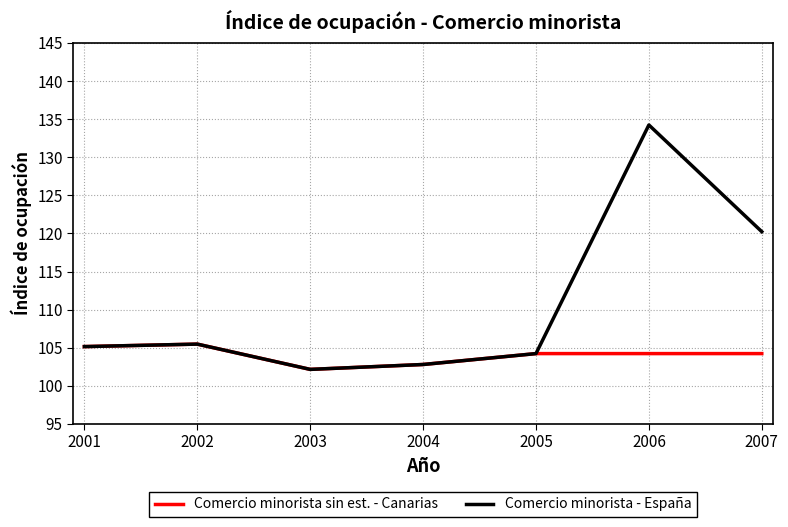

Where is the first local minimum for Comercio minorista - España?

2003